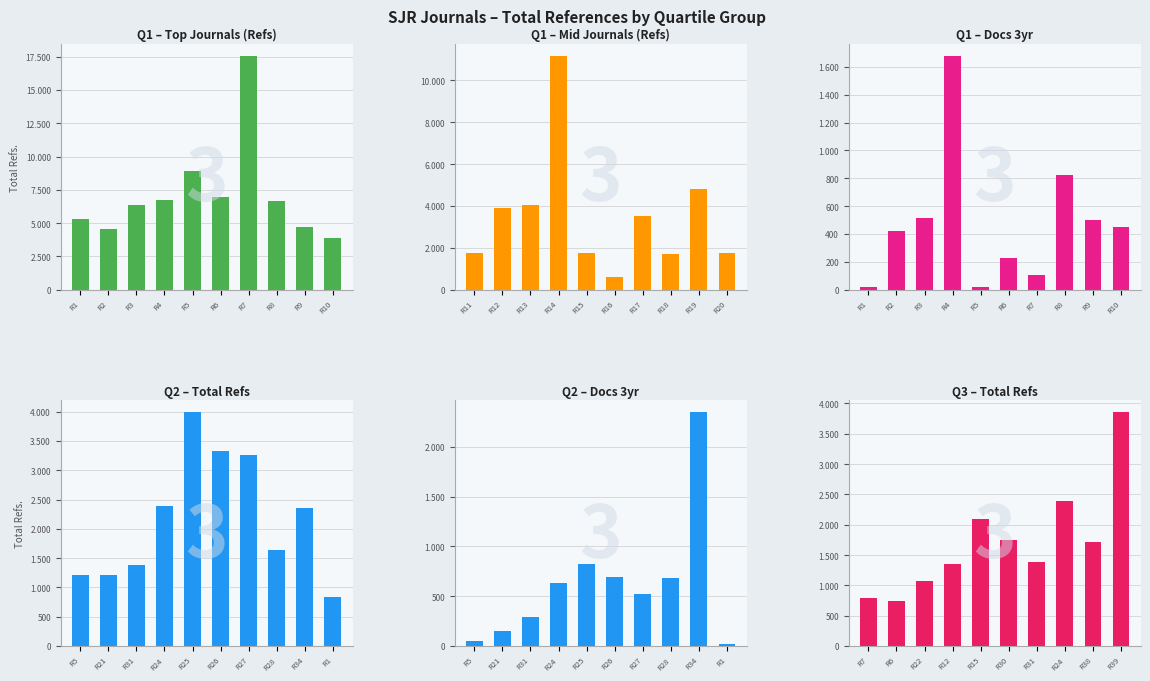

Reading left to right, list all the values displayed in this chart.

Q1 – Top Journals (Refs): 5340	4557	6396	6703	8916	6946	17566	6631	4742	3858
Q1 – Mid Journals (Refs): 1739	3917	4034	11173	1768	620	3502	1712	4815	1742
Q1 – Docs 3yr: 18	423	515	1680	17	231	106	824	498	450
Q2 – Total Refs: 1213	1205	1387	2395	3992	3332	3259	1647	2353	836
Q2 – Docs 3yr: 52	150	288	630	822	697	524	685	2348	18
Q3 – Total Refs: 796	749	1072	1358	2101	1742	1387	2395	1712	3858